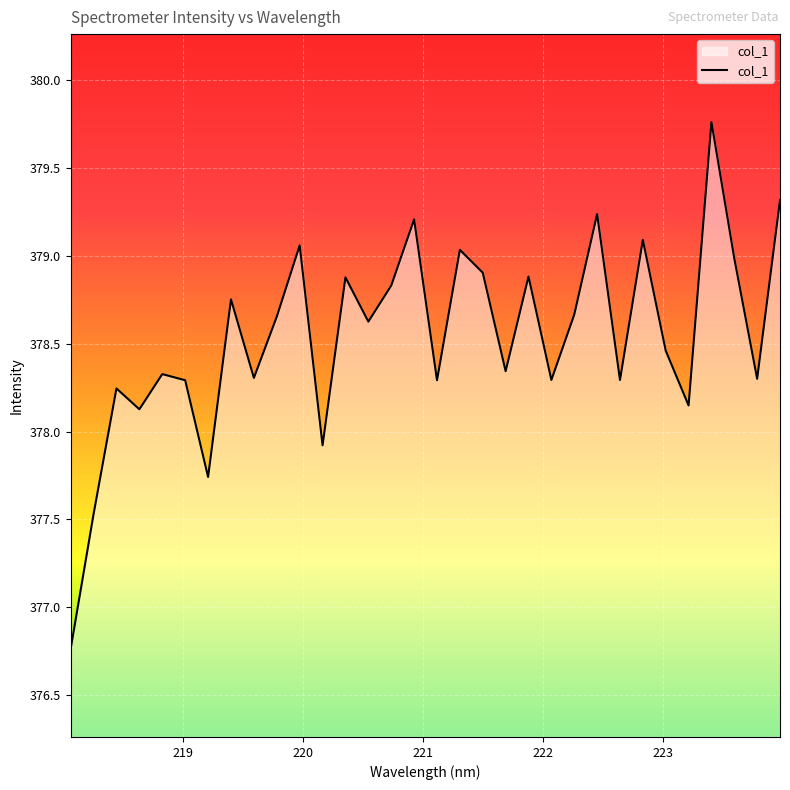

What is the difference between the second highest and minimum values?

2.6